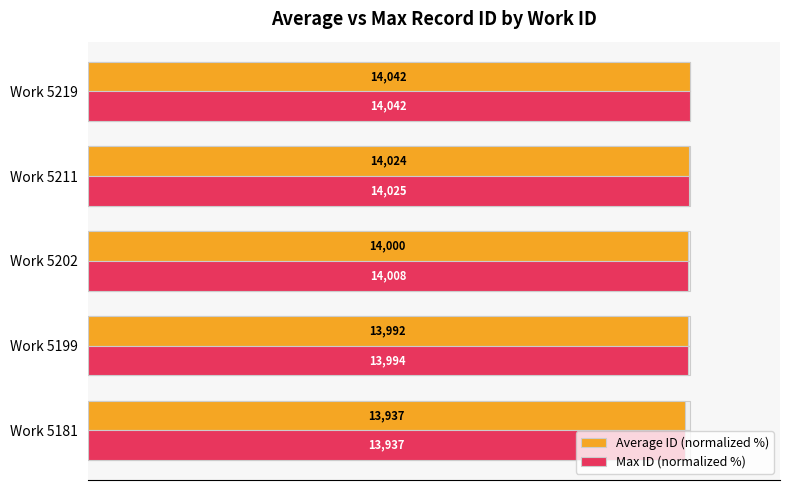

Does the chart contain any negative values?

No